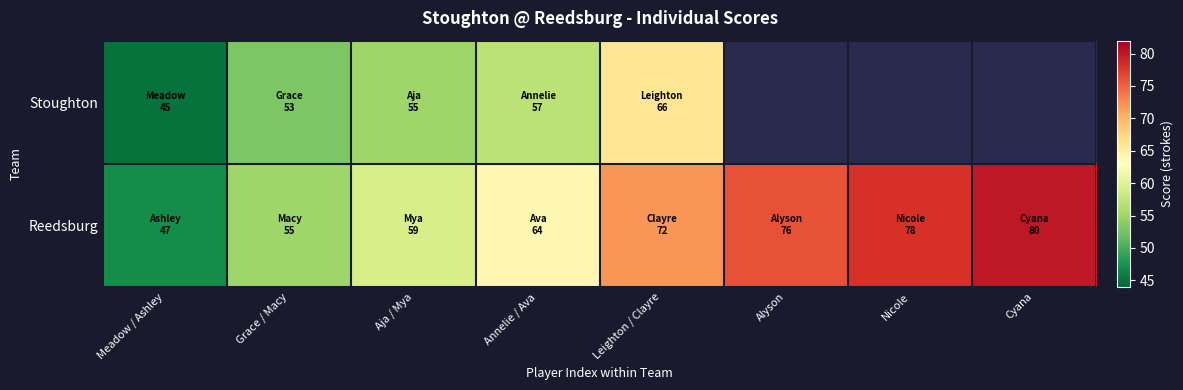

How many data points in Stoughton are less than 66?

4